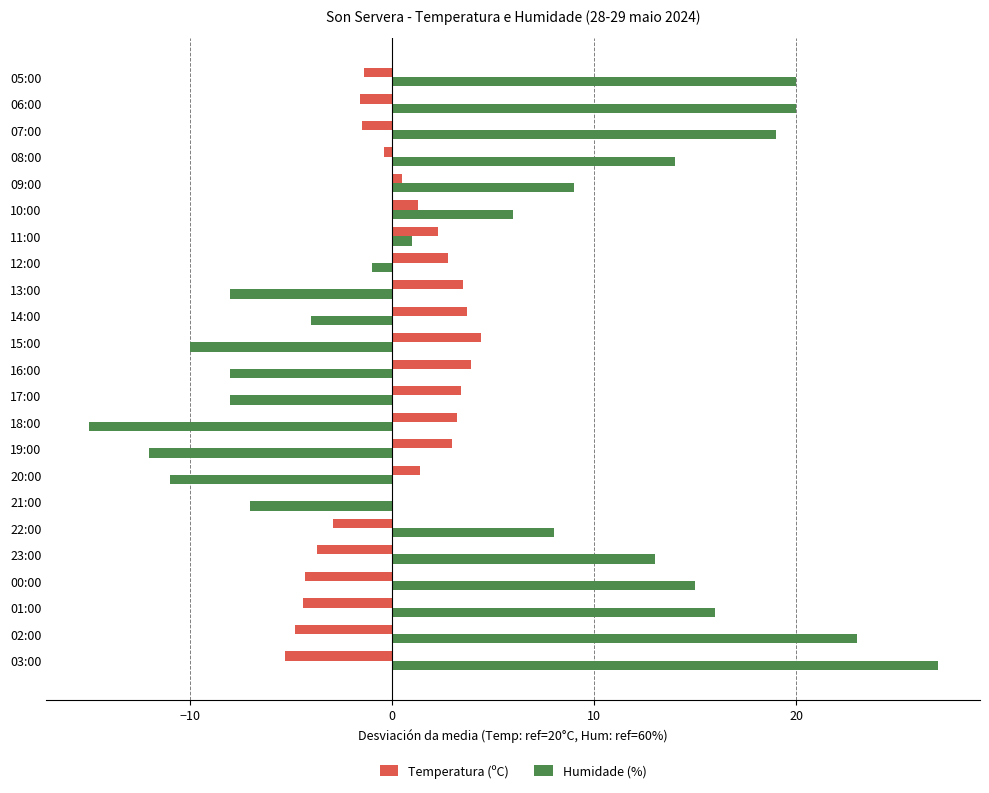

What is the sum of the Temperatura (ºC) values at 07:00 and 12:00?

1.3